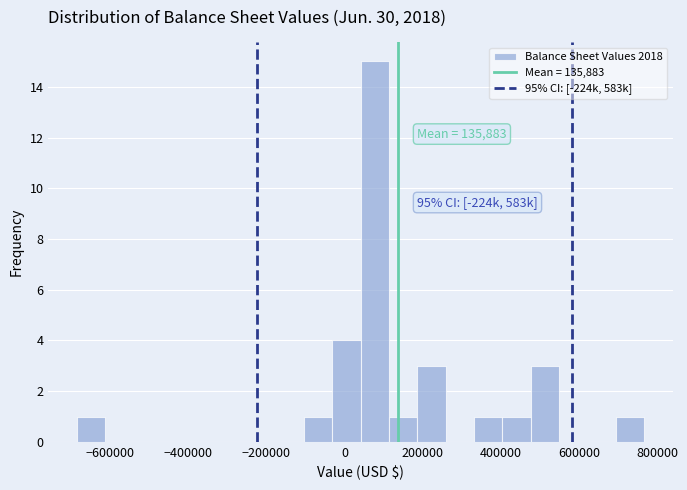

Read against the x-axis, roughly where is the centre of the tallest bar?

80000